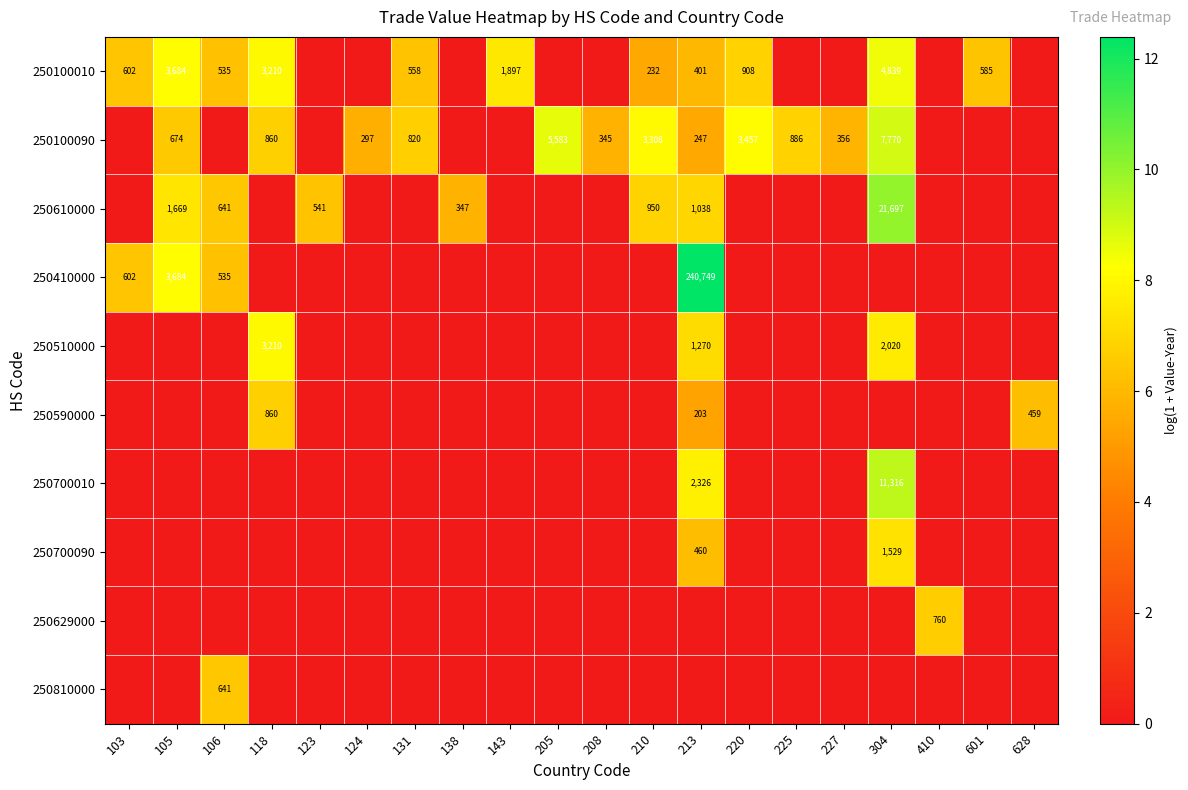

The value of 250610000 at 304 is 37195. True or false?

False